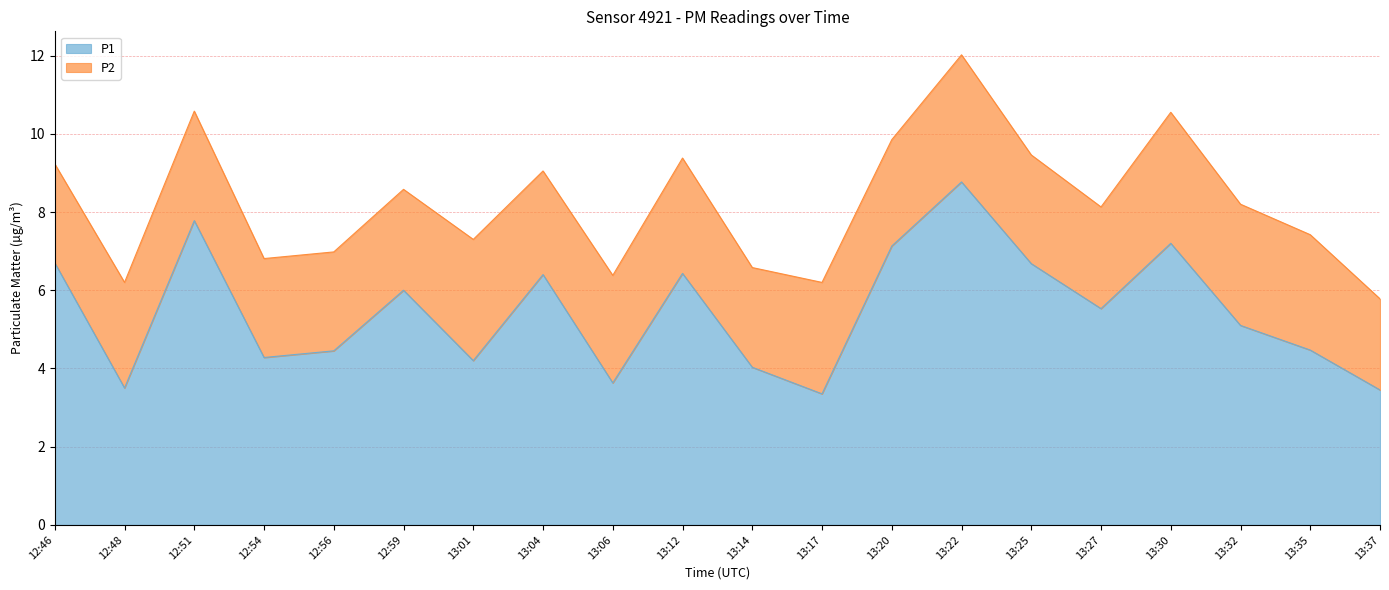

What is the maximum value shown in the chart?

8.8